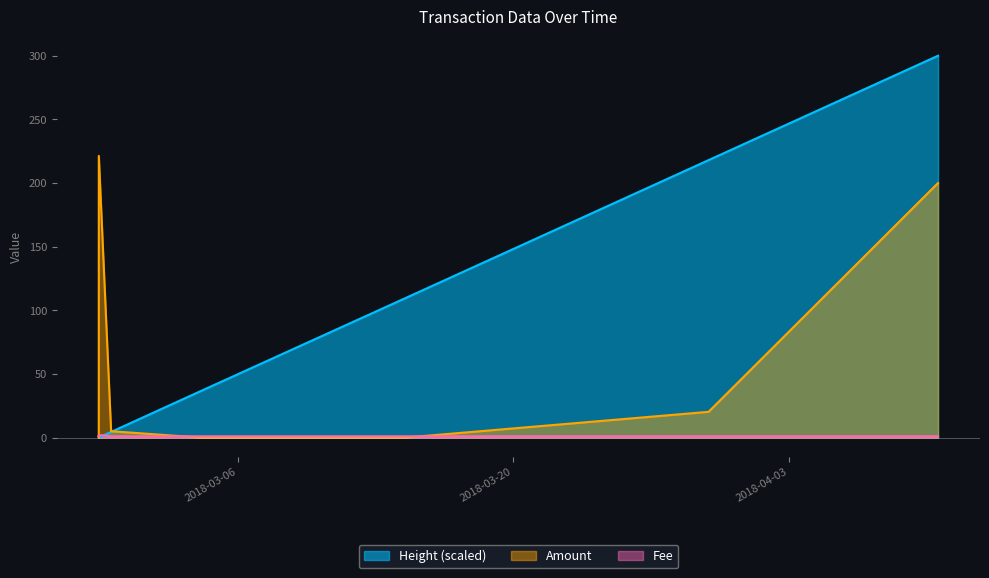

Is it true that Height (scaled) equals 0.0 at 2018-02-26 22:32:21?

False